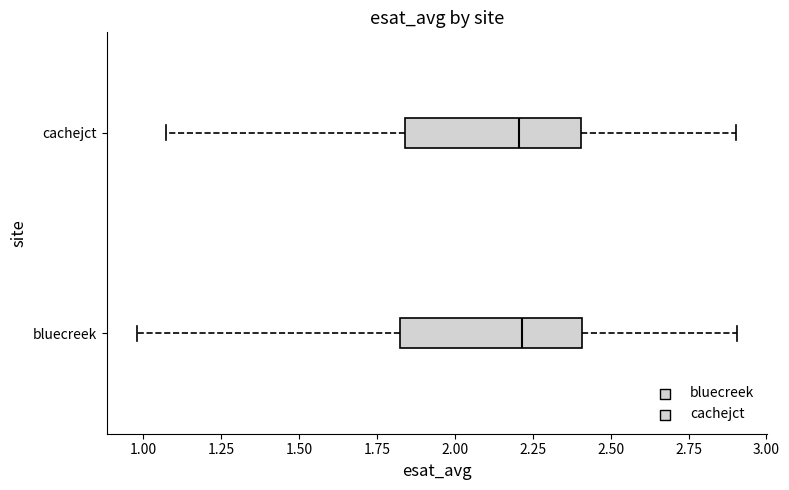

Reading bottom to top, read every box against the x-axis: the position of its median line, the range the box covers, and the ends of its whiskers. The values are not printed on the chart, so give them approximately, as read against the axis.

bluecreek: median 2.20, box 1.80 to 2.40, whiskers 1.00 to 2.90
cachejct: median 2.20, box 1.85 to 2.40, whiskers 1.05 to 2.90